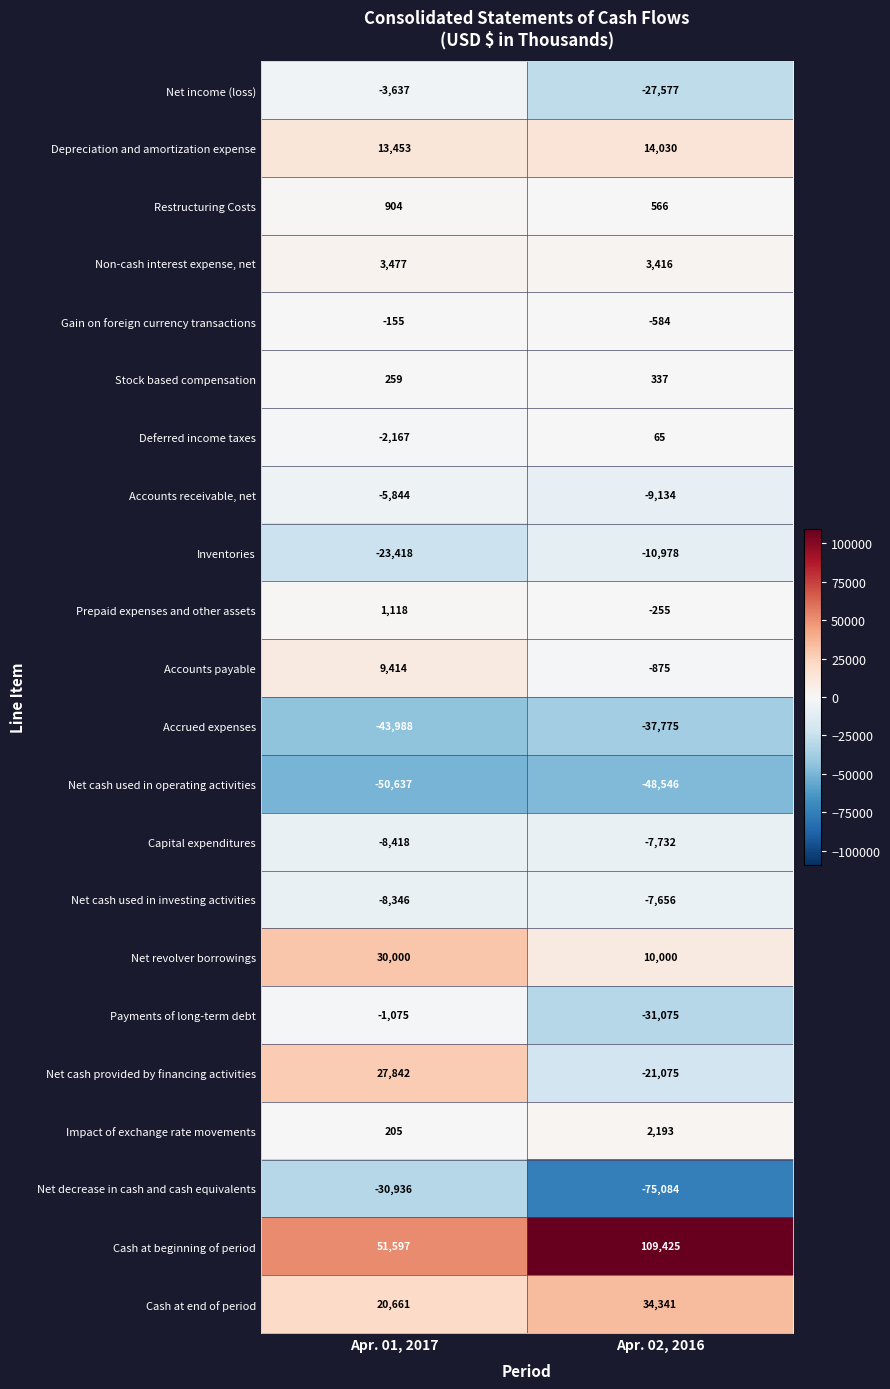

What is the difference between the Cash at end of period values at Apr. 02, 2016 and Apr. 01, 2017?

13680